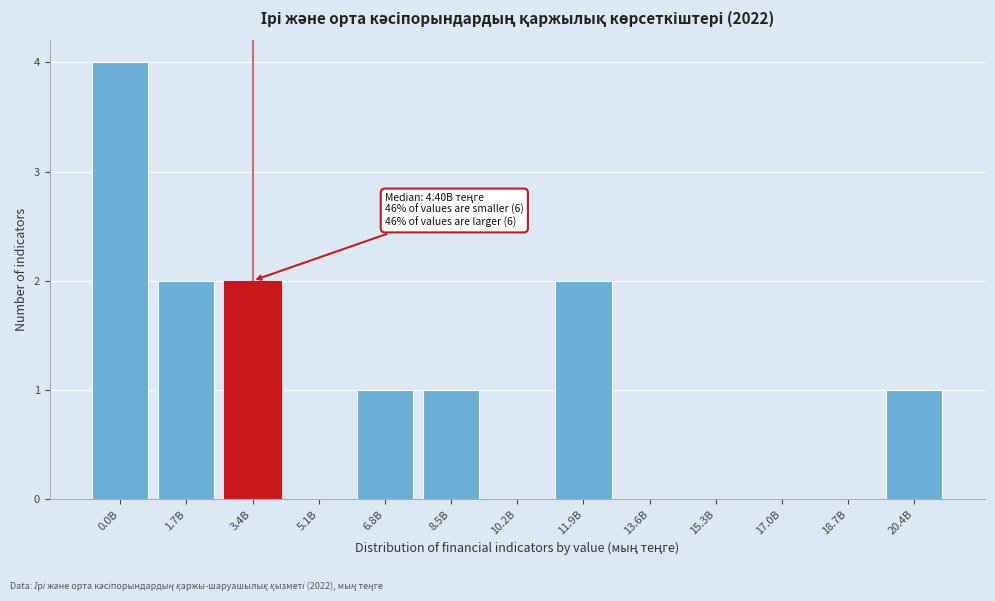

Reading left to right, list all the values displayed in this chart.

0.0B=4	1.7B=2	3.4B=2	5.1B=0	6.8B=1	8.5B=1	10.2B=0	11.9B=2	13.6B=0	15.3B=0	17.0B=0	18.7B=0	20.4B=1